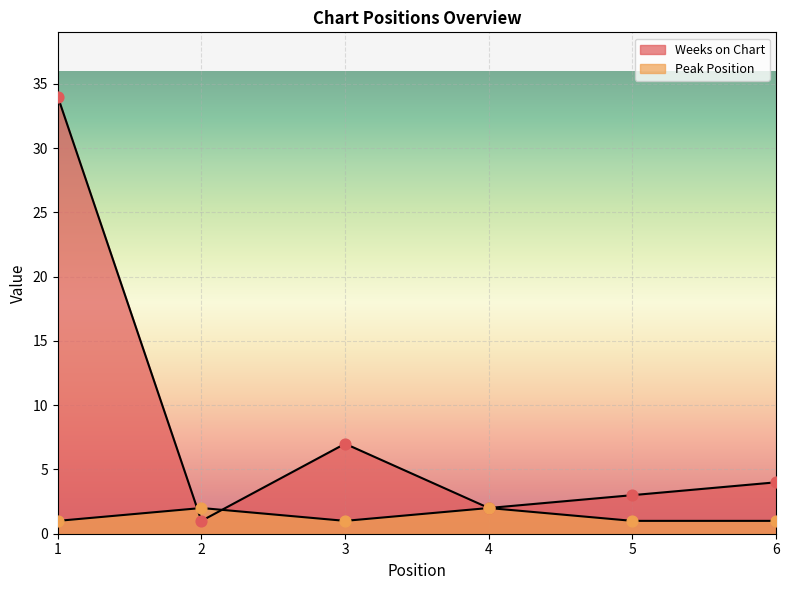

At which category is the sum across all series the highest?

1